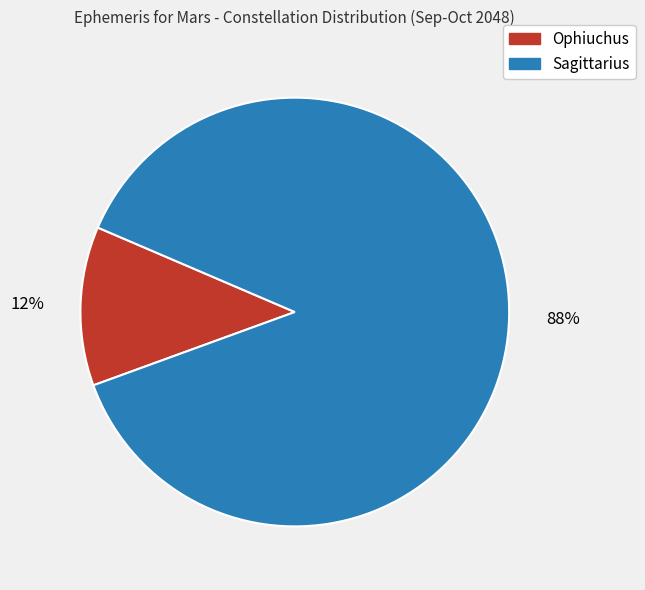

Count the number of slices in the pie.

2